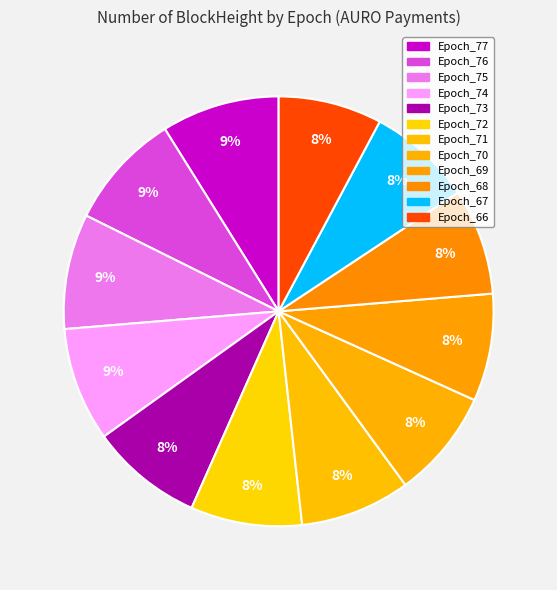

To the nearest percent, what is the average slice percentage?

8%